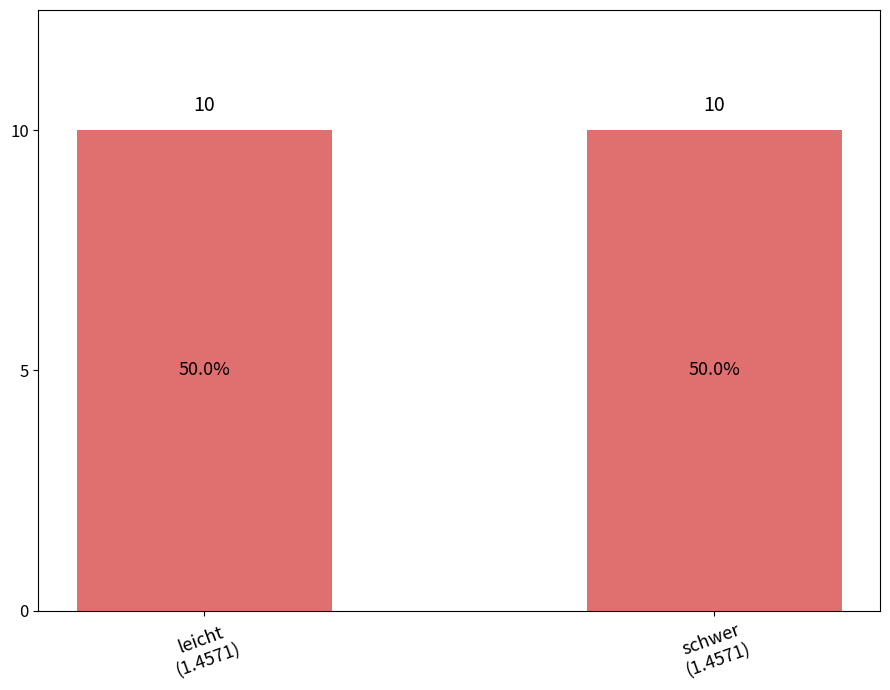

What is the value of the leicht bar at the 3rd from the left?

10